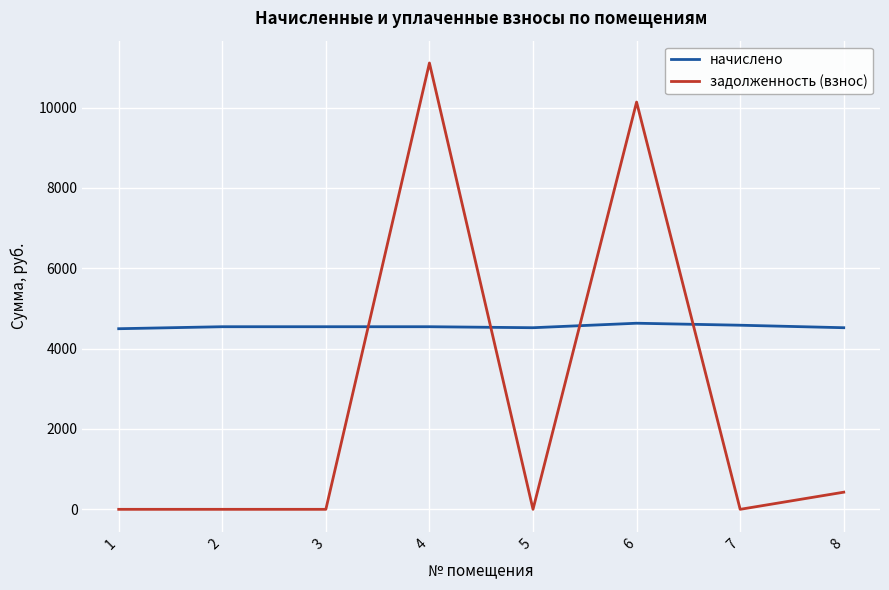

Rank the series by their maximum value, from lowest to highest.

начислено, задолженность (взнос)